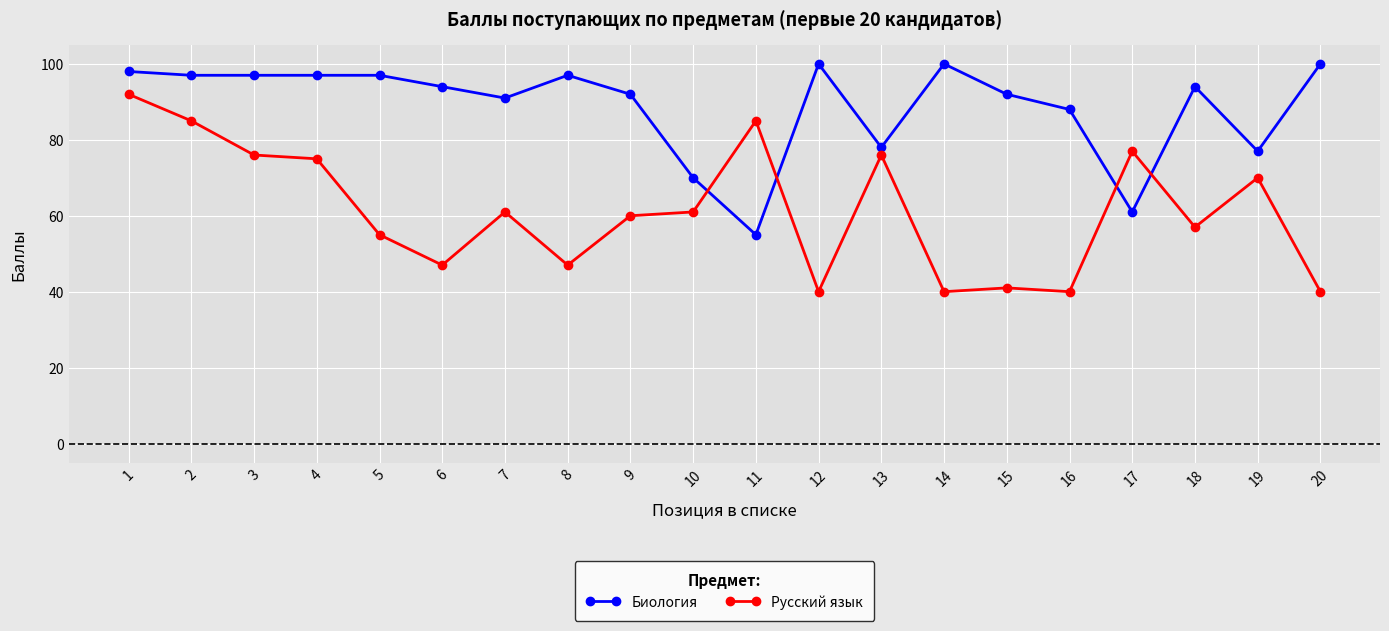

True or false: Биология and Русский язык cross at least once.

True